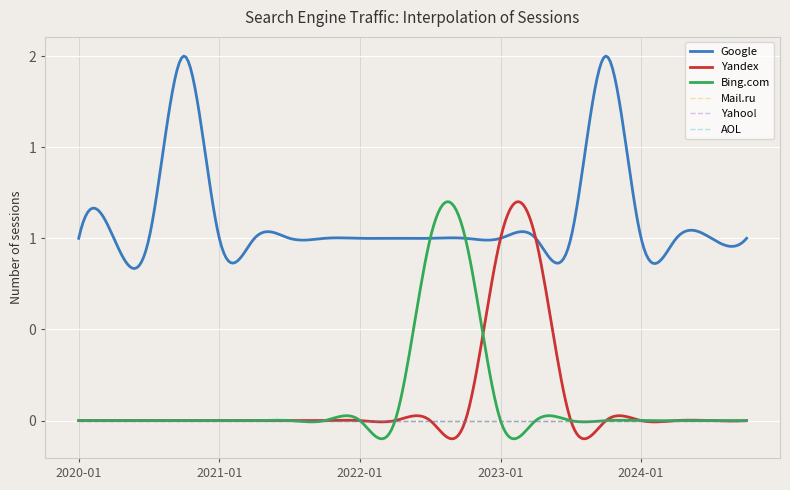

How many Yandex values are between 0 and 1?

20